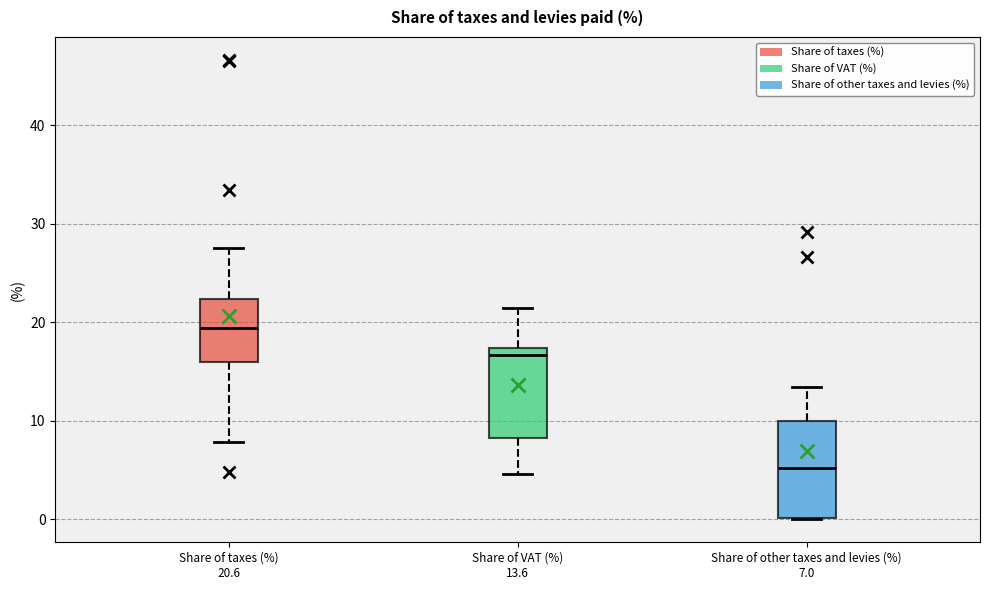

Reading left to right, read every box against the y-axis: the position of its median line, the range the box covers, and the ends of its whiskers. The values are not printed on the chart, so give them approximately, as read against the axis.

Share of taxes (%) 20.6: median 19, box 16 to 22, whiskers 8 to 28
Share of VAT (%) 13.6: median 17 (just below the box's upper edge), box 8 to 17, whiskers 5 to 21
Share of other taxes and levies (%) 7.0: median 5, box 0 to 10, whiskers 0 to 13